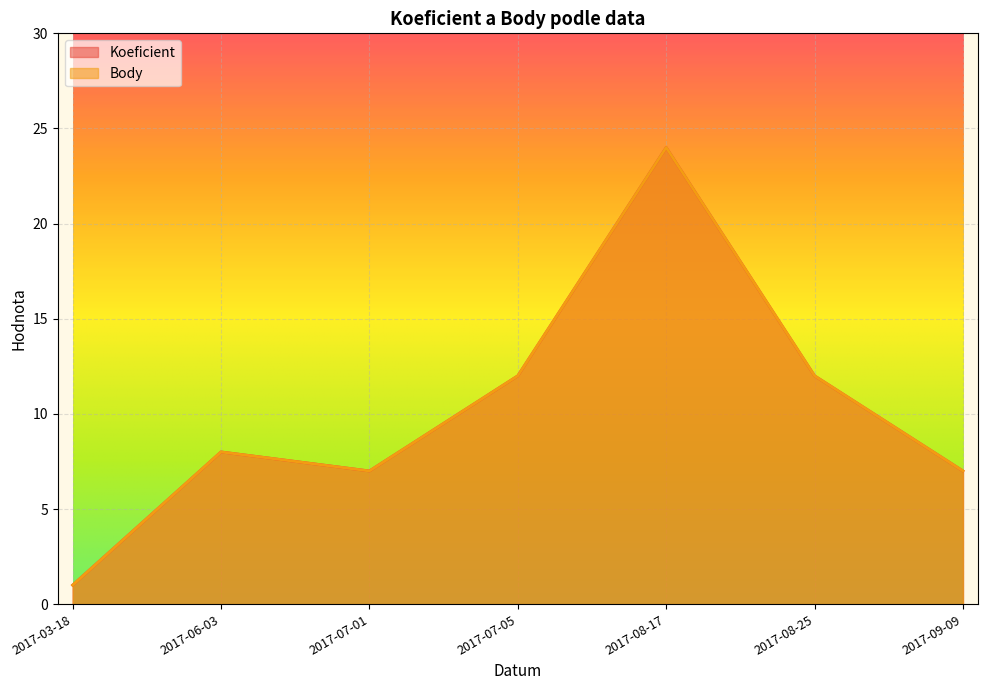

True or false: Body and Koeficient intersect in this chart.

False